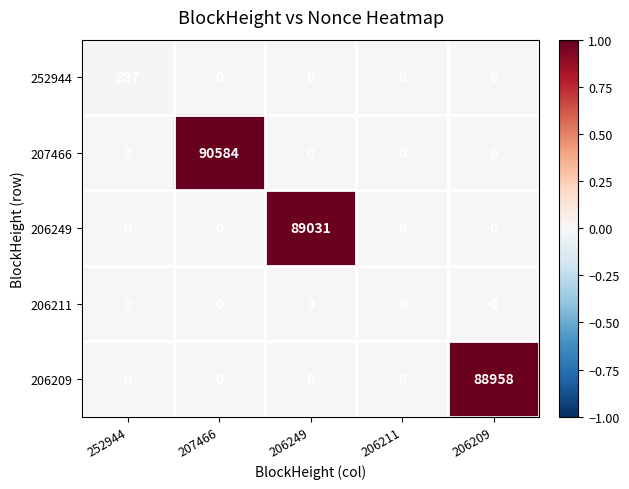

What is the spread (max minus min) of values at 206249?

89031